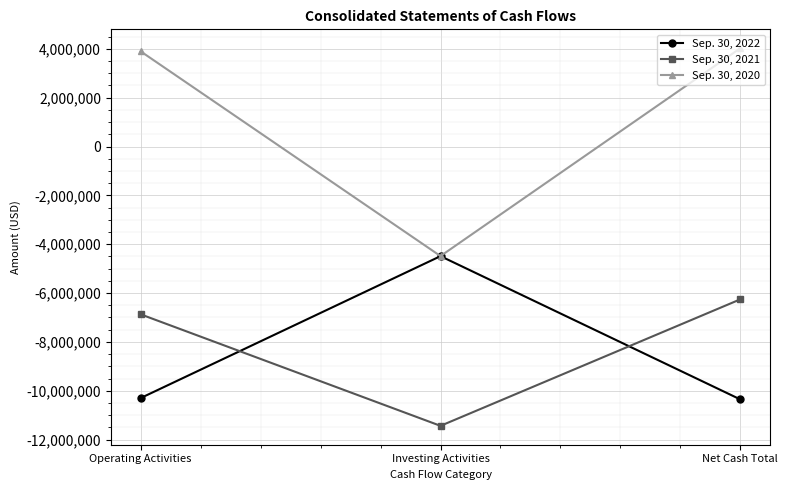

What is the highest value of the Sep. 30, 2020 series?

4024769